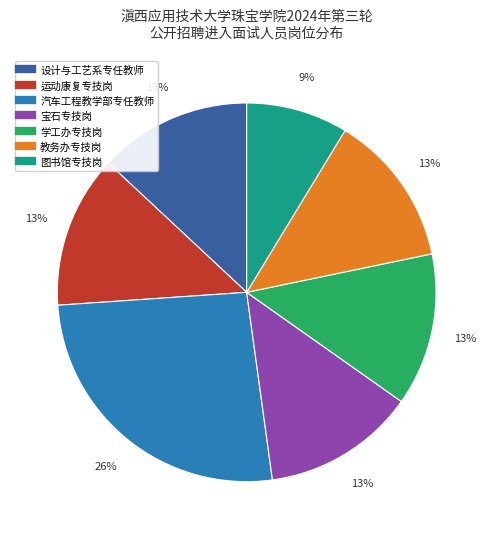

How many segments does this pie chart have?

7